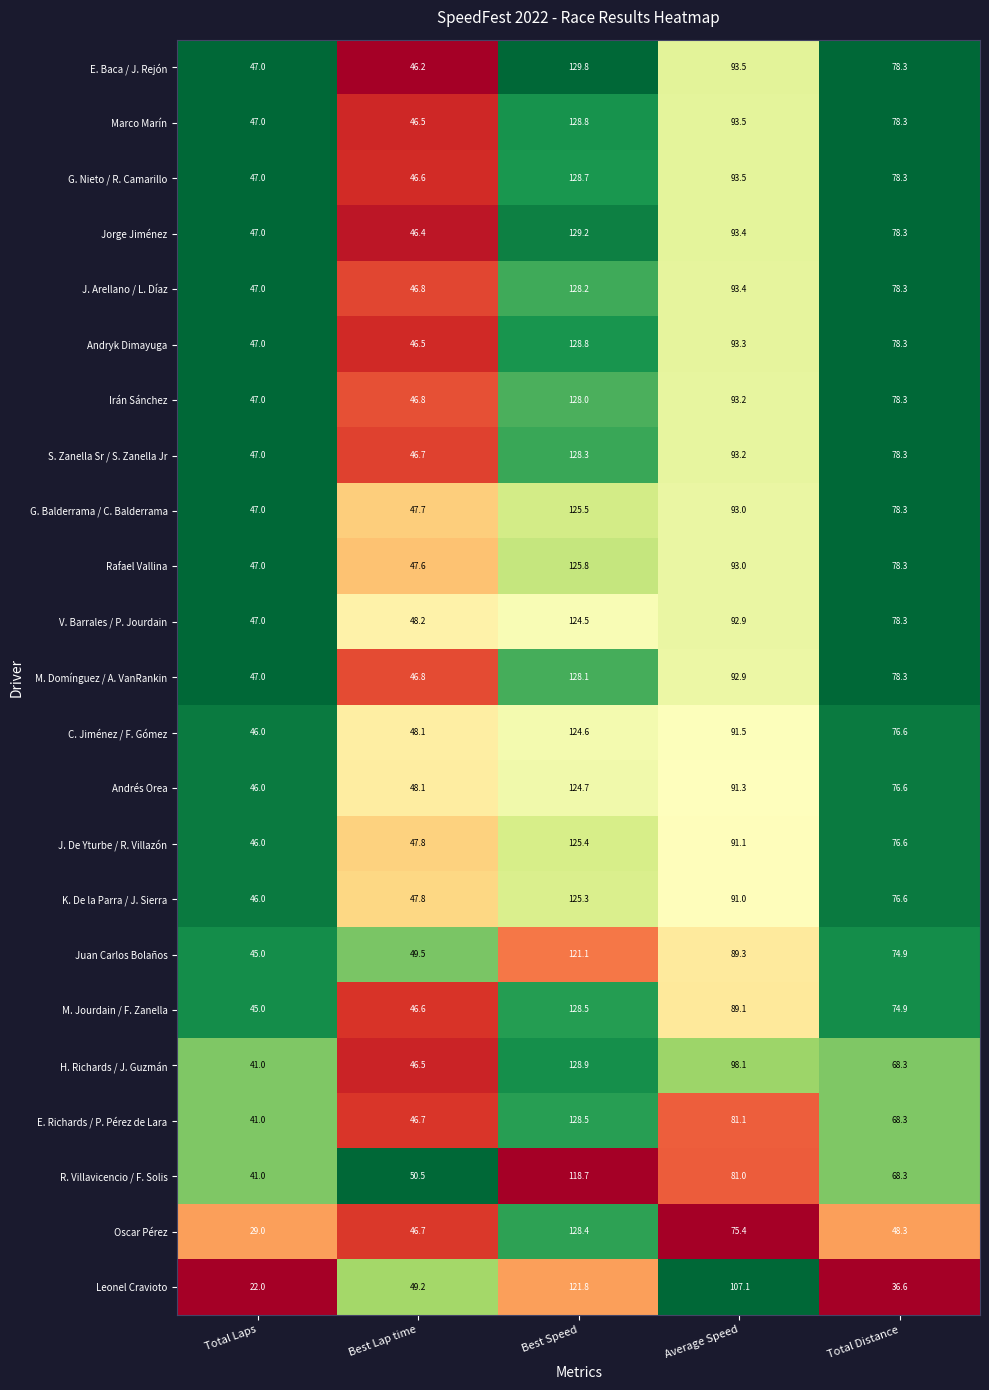

Which series changed the most between Best Speed and Total Distance?

Leonel Cravioto